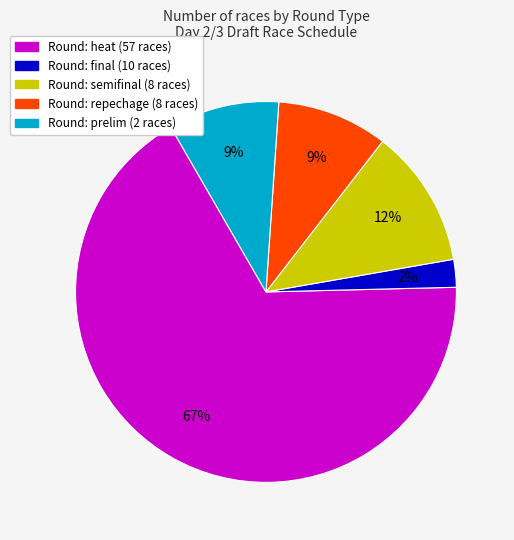

To the nearest percent, what is the average slice percentage?

20%